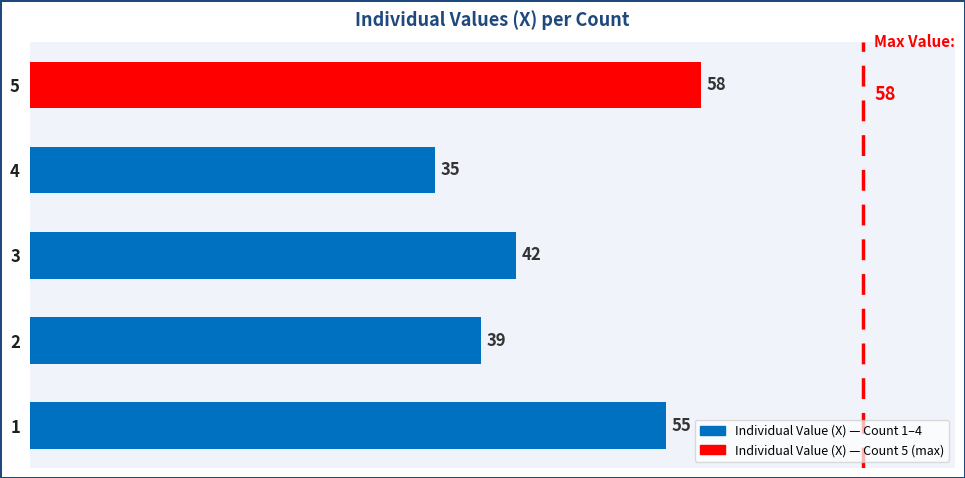

How many bars are there in total?

5